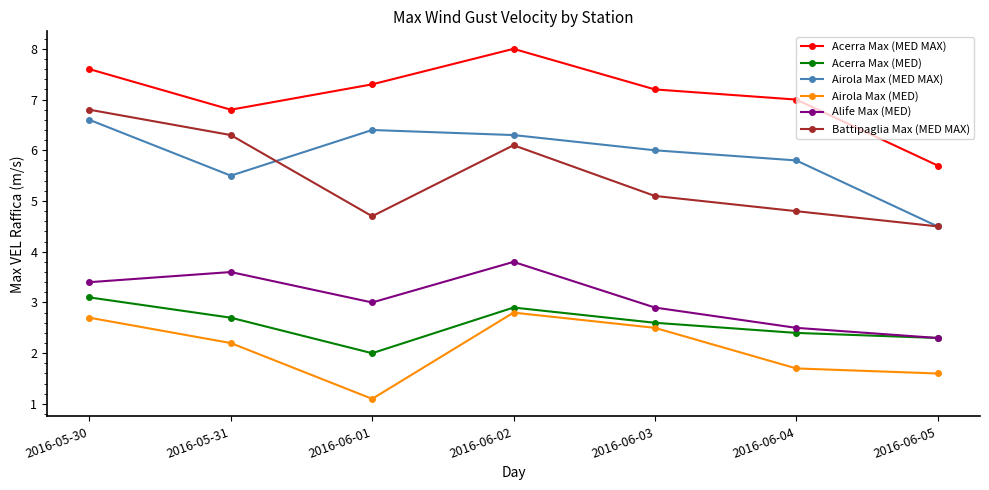

What is the average value of the Acerra Max (MED) series?

2.6